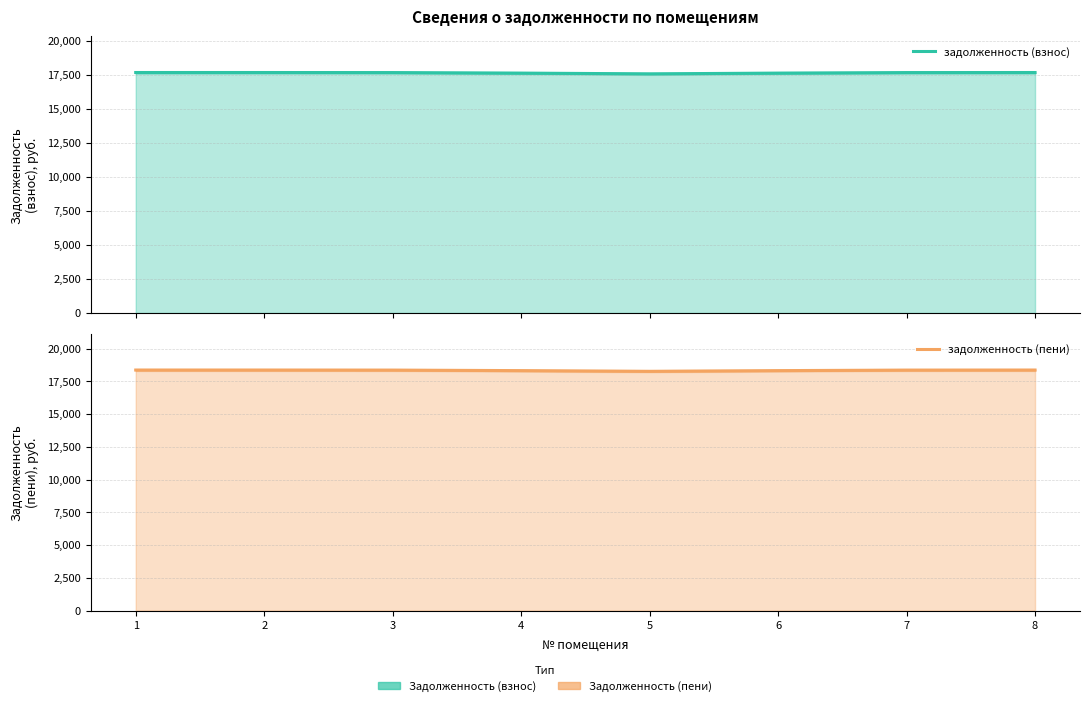

True or false: задолженность (пени) and задолженность (взнос) cross at least once.

False